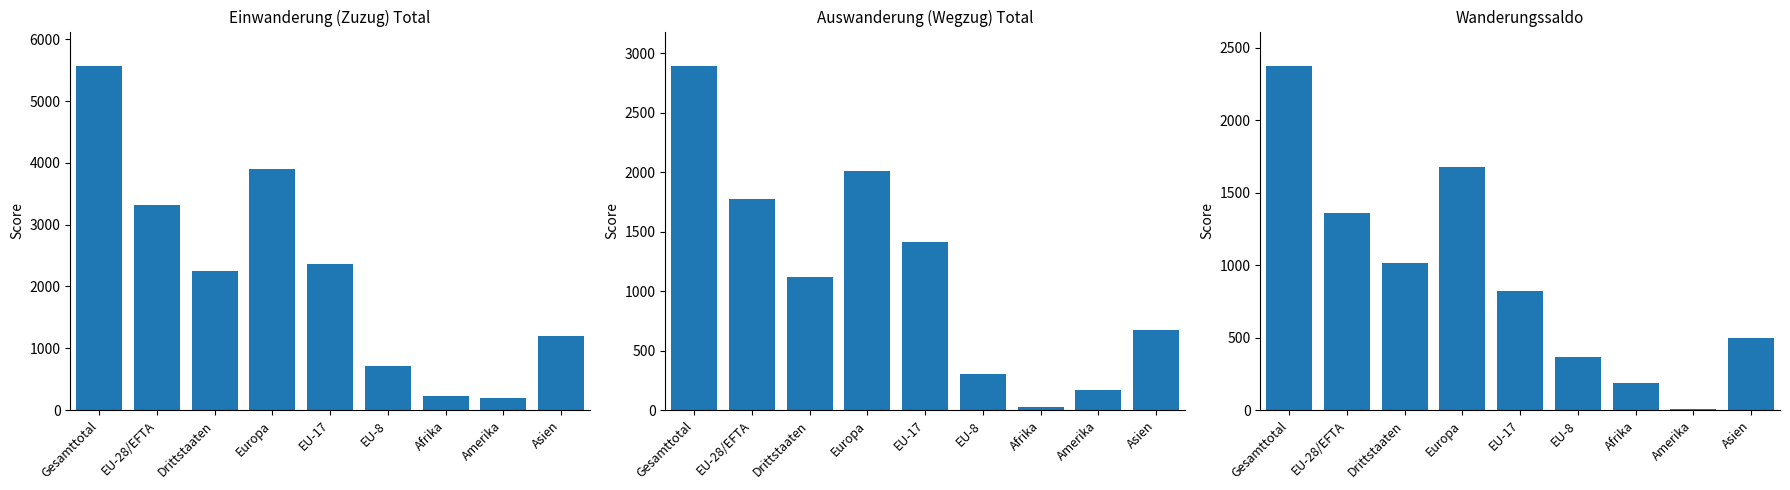

What is the total value across all series at EU-28/EFTA?

6457